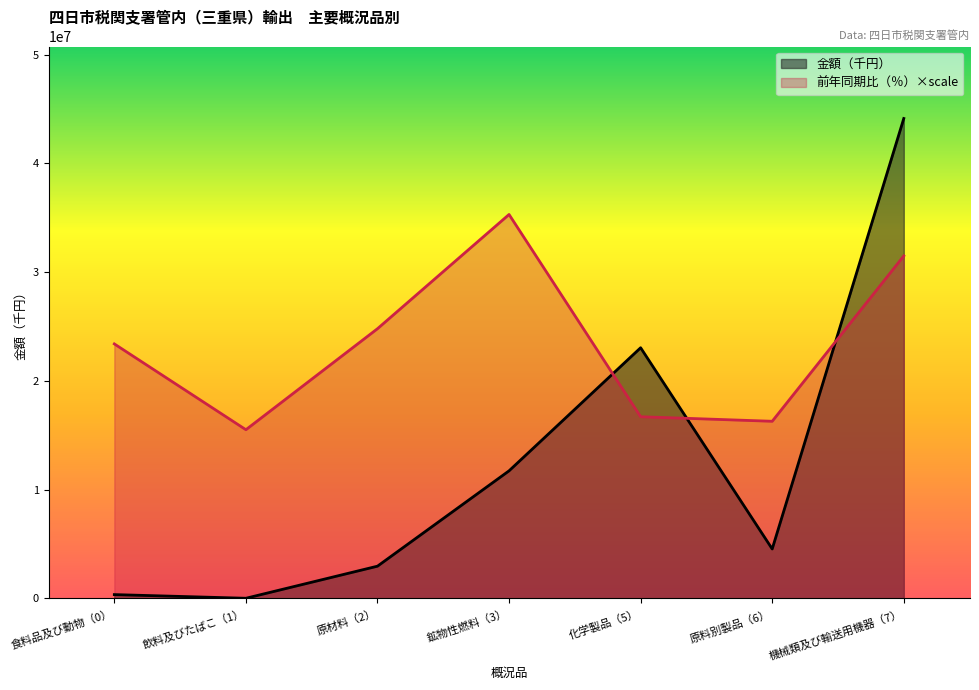

What is the sum of all 金額（千円） values?

86774549.0